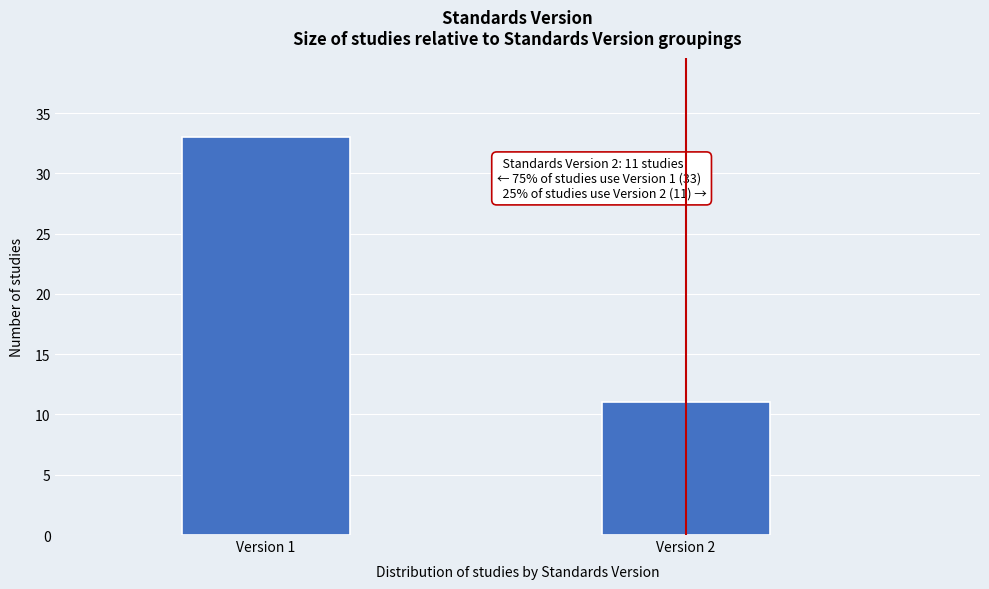

Reading right to left, transcribe all the data shown in this chart.

Version 2=11	Version 1=33